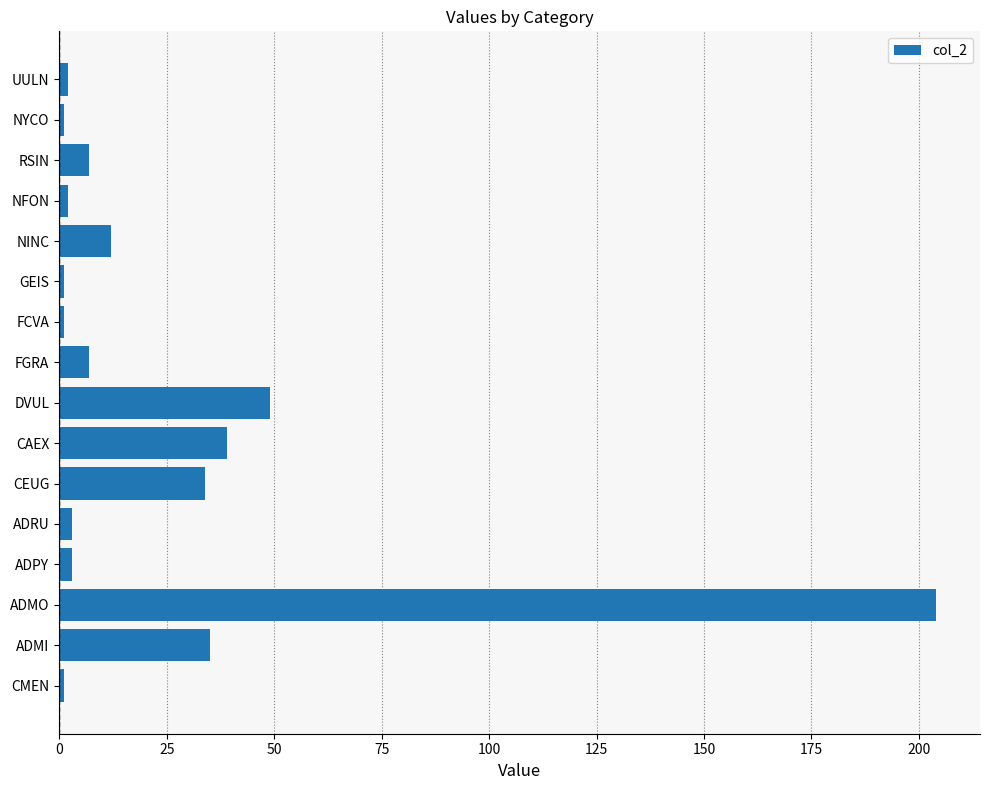

What is the minimum value shown in the chart?

1